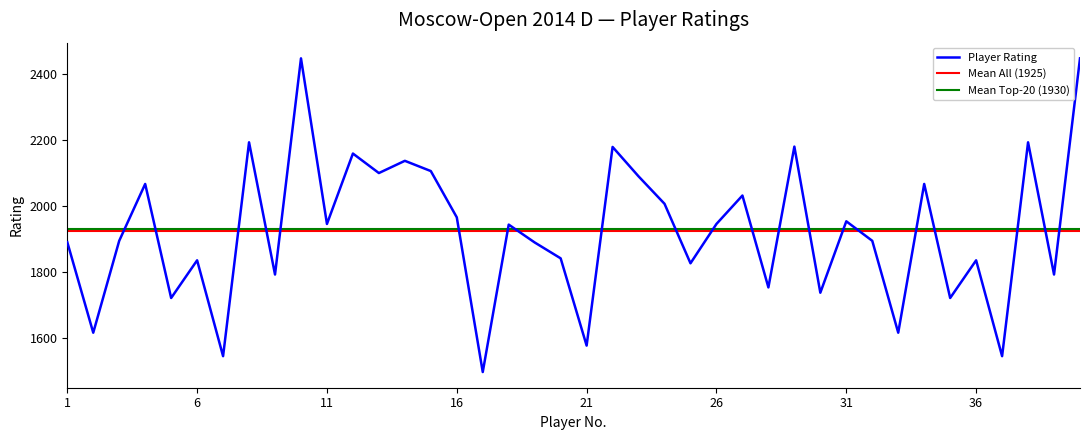

Does the chart have visible grid lines?

No